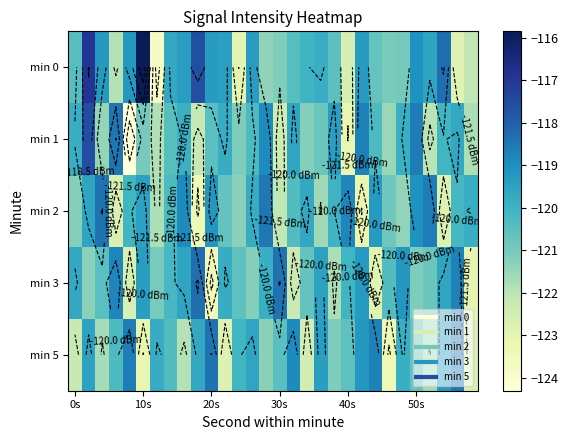

What is the smallest value displayed?

-124.3